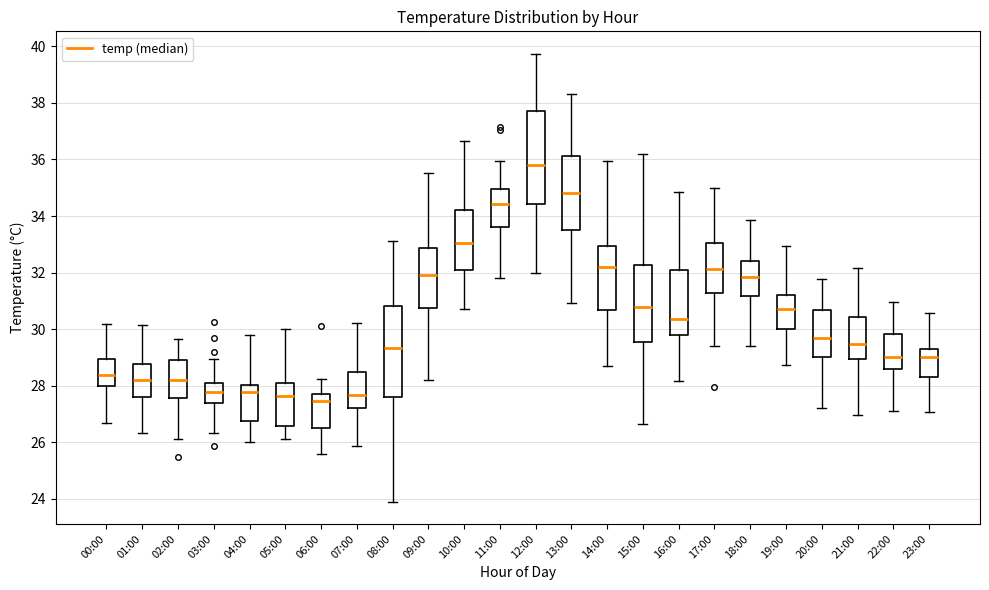

Which box's median line is the highest?

12:00